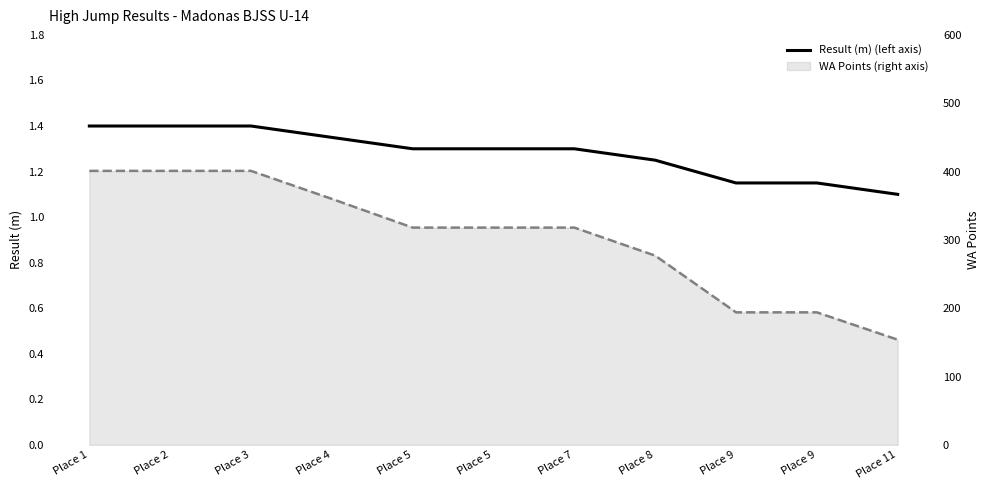

What are all the series names shown in the legend?

Result (m) (left axis), WA Points (right axis)